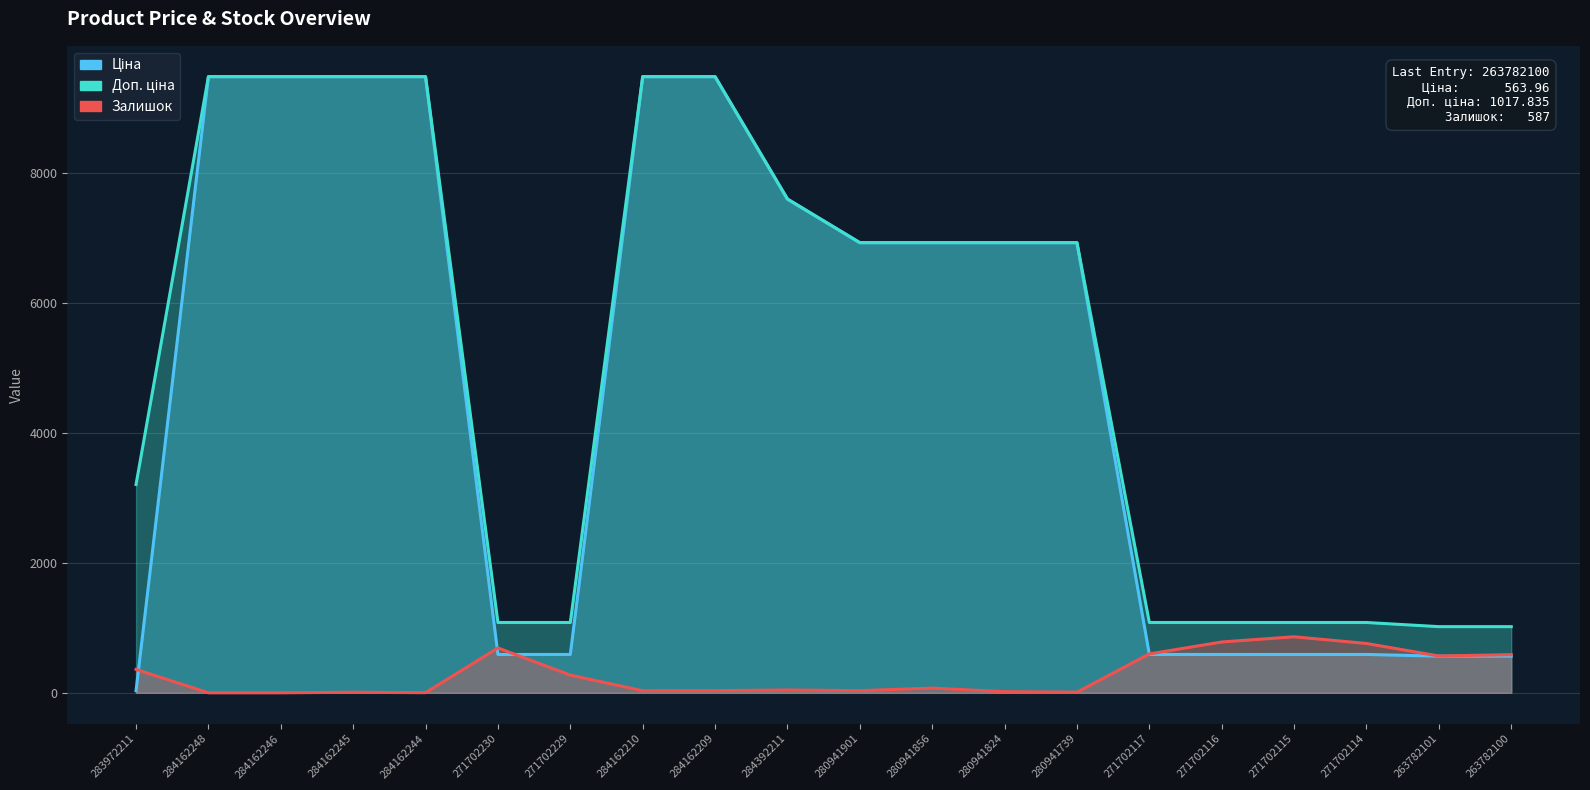

Reading left to right, what are all the values shown in this chart?

Ціна: 283972211=32.0	284162248=9480.1	284162246=9480.1	284162245=9480.1	284162244=9480.1	271702230=589.9	271702229=589.9	284162210=9480.1	284162209=9480.1	284392211=7596.5	280941901=6925.7	280941856=6925.7	280941824=6925.7	280941739=6925.7	271702117=589.9	271702116=589.9	271702115=589.9	271702114=589.9	263782101=564.0	263782100=564.0
Доп. ціна: 283972211=3205.0	284162248=9480.1	284162246=9480.1	284162245=9480.1	284162244=9480.1	271702230=1081.7	271702229=1081.7	284162210=9480.1	284162209=9480.1	284392211=7596.5	280941901=6925.7	280941856=6925.7	280941824=6925.7	280941739=6925.7	271702117=1081.7	271702116=1081.7	271702115=1081.7	271702114=1081.7	263782101=1017.8	263782100=1017.8
Залишок: 283972211=360.0	284162248=0.0	284162246=0.0	284162245=8.0	284162244=2.0	271702230=690.0	271702229=272.0	284162210=32.0	284162209=33.0	284392211=43.0	280941901=33.0	280941856=72.0	280941824=17.0	280941739=10.0	271702117=598.0	271702116=782.0	271702115=862.0	271702114=759.0	263782101=566.0	263782100=587.0